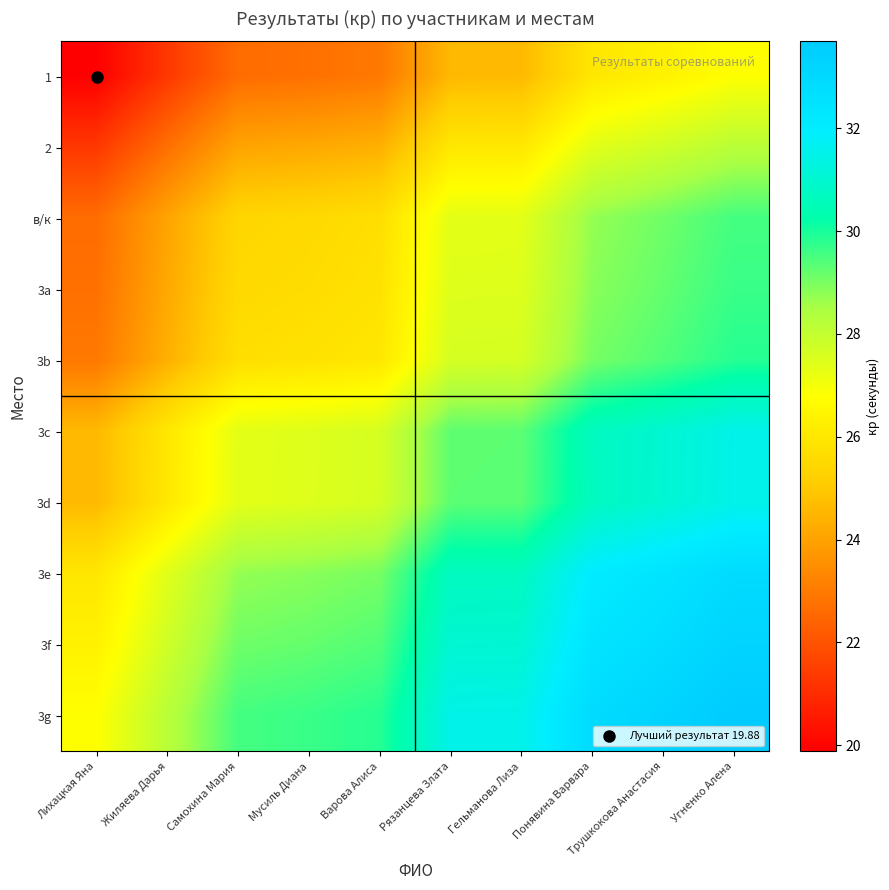

What is the maximum value shown in the chart?

33.7